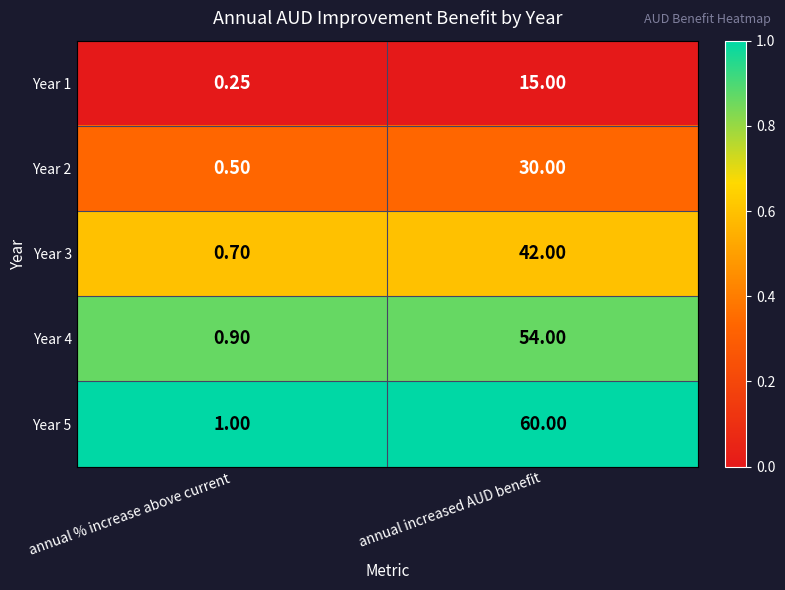

At which category is the sum across all series the highest?

annual increased AUD benefit